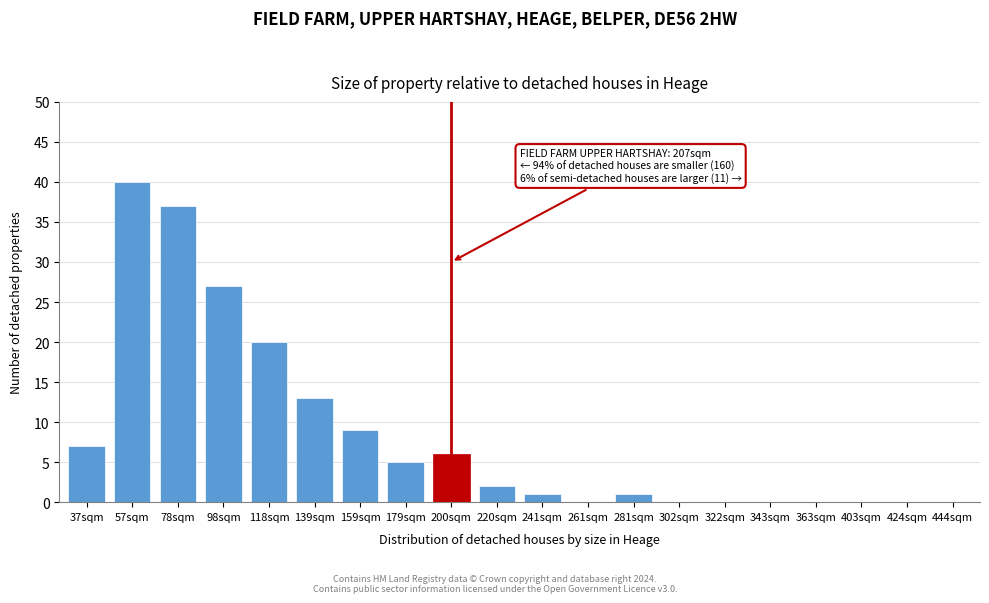

Reading right to left, extract all data points from this chart.

444sqm=0	424sqm=0	403sqm=0	363sqm=0	343sqm=0	322sqm=0	302sqm=0	281sqm=1	261sqm=0	241sqm=1	220sqm=2	200sqm=6	179sqm=5	159sqm=9	139sqm=13	118sqm=20	98sqm=27	78sqm=37	57sqm=40	37sqm=7